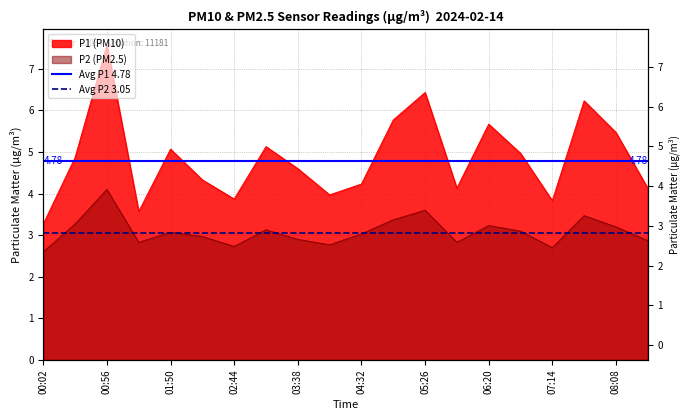

The value of Avg P2 3.05 at 00:02 is 4.6. True or false?

False